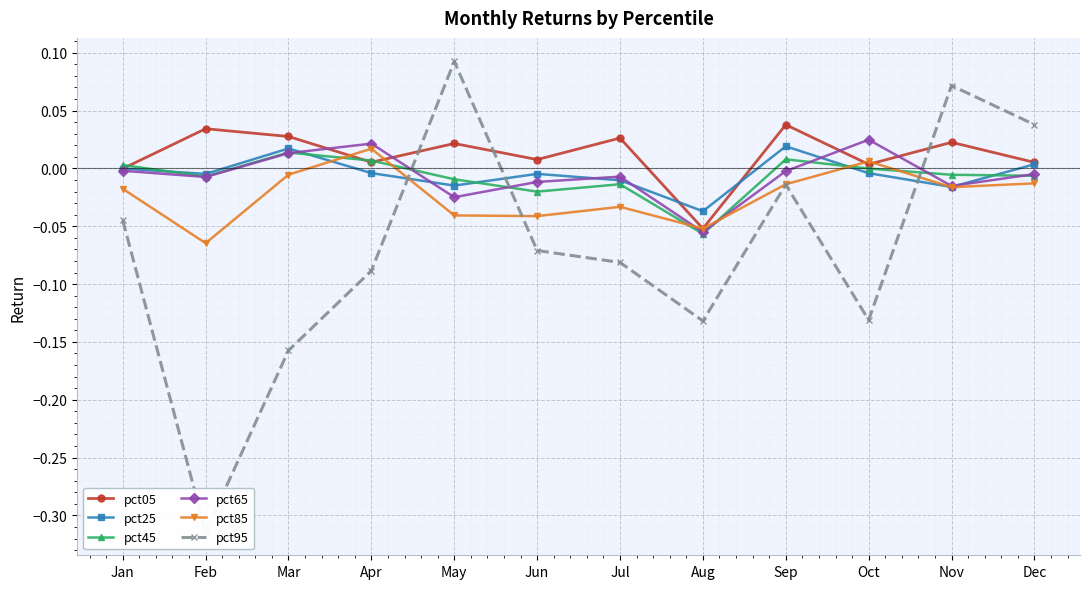

At how many categories does at least one series exceed 0?

11